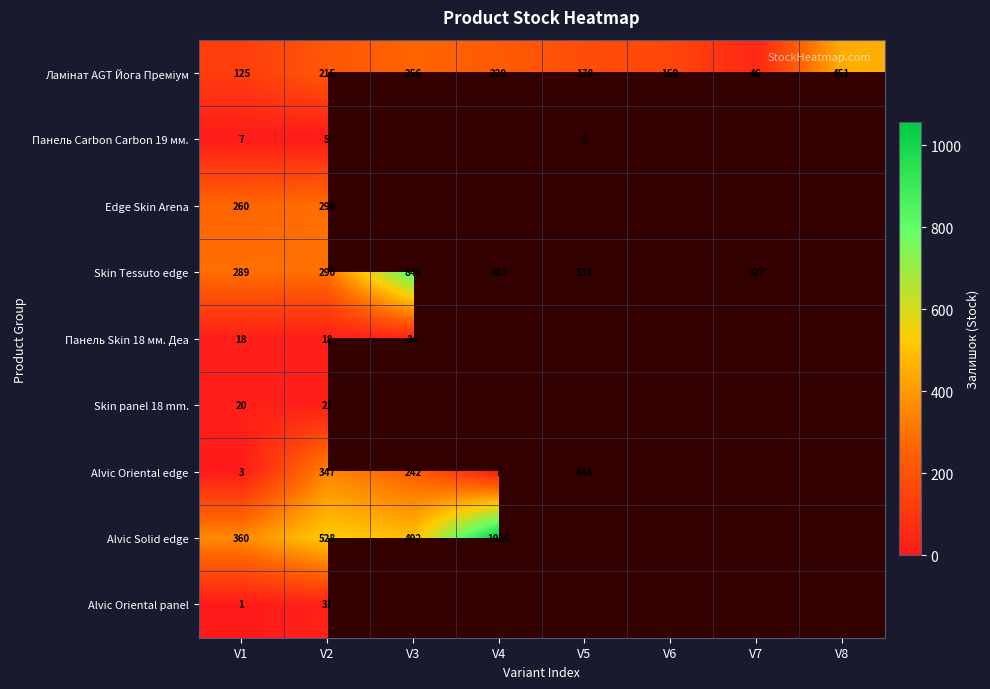

What is the spread (max minus min) of values at V7?

881.0